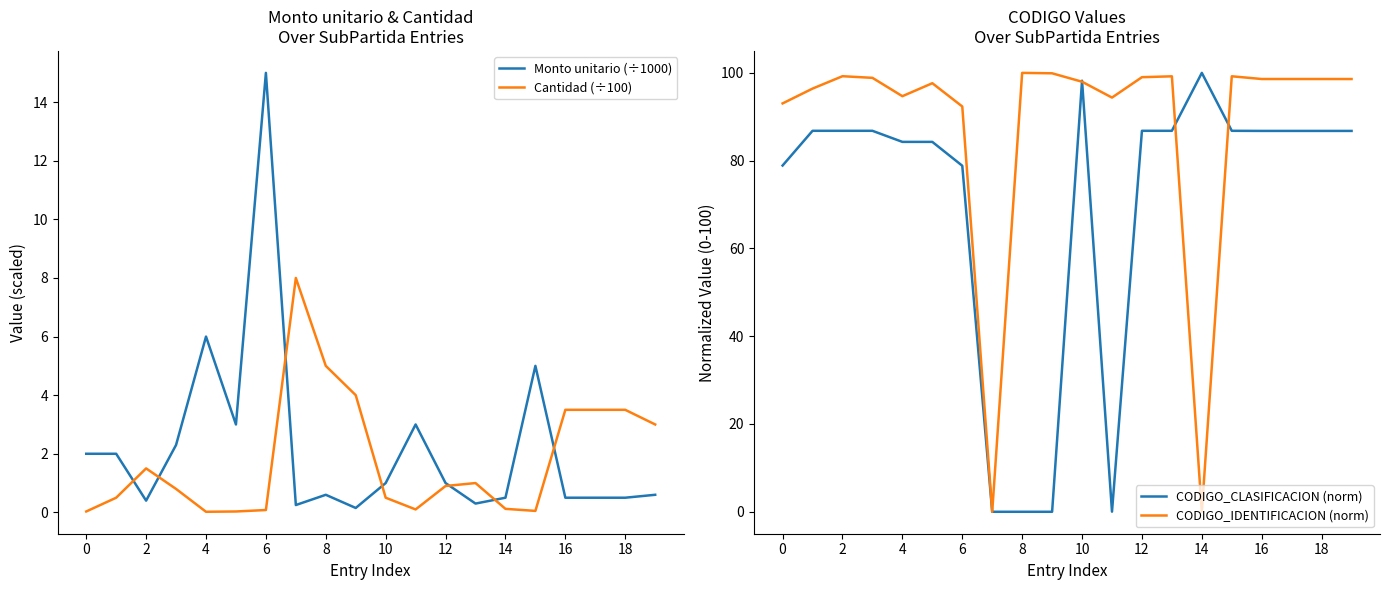

List the series in order of their peak value, highest first.

CODIGO_CLASIFICACION (norm), CODIGO_IDENTIFICACION (norm), Monto unitario (÷1000), Cantidad (÷100)